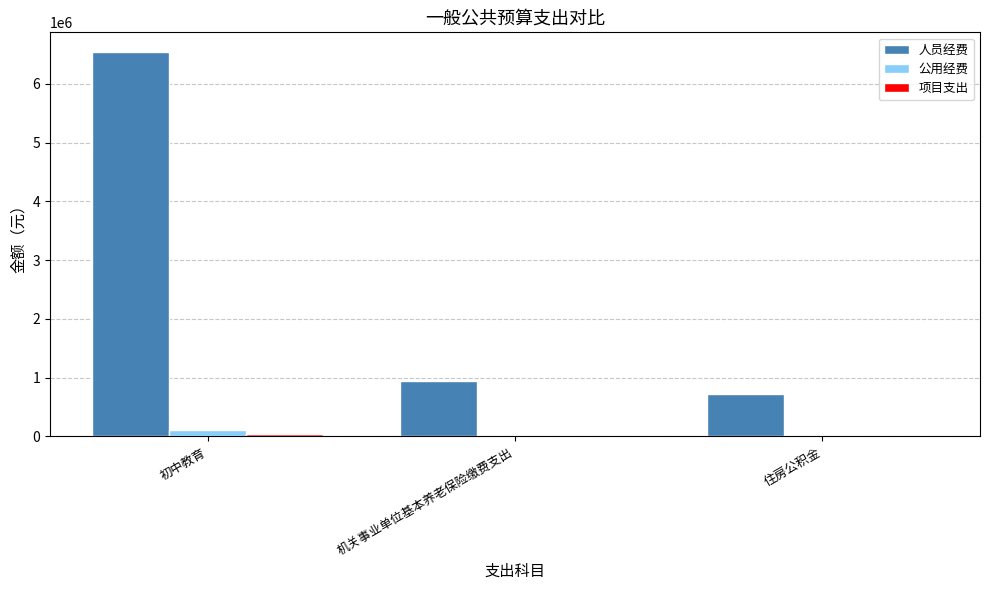

Which series has the largest total across all categories?

人员经费